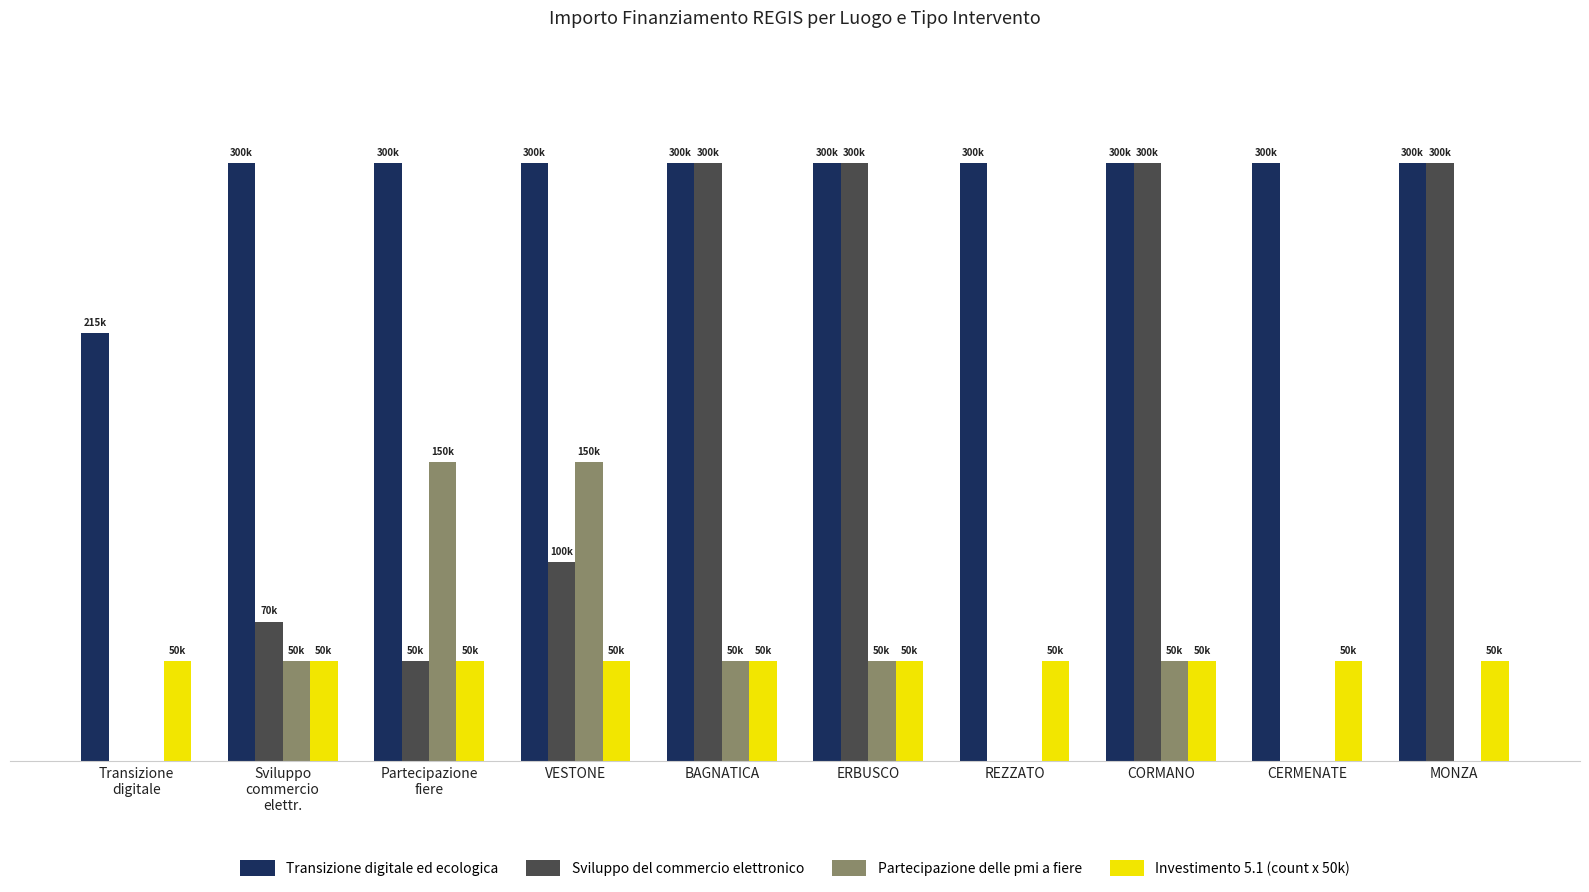

Rank the series at MONZA from highest to lowest value.

Transizione digitale ed ecologica, Sviluppo del commercio elettronico, Investimento 5.1 (count x 50k), Partecipazione delle pmi a fiere